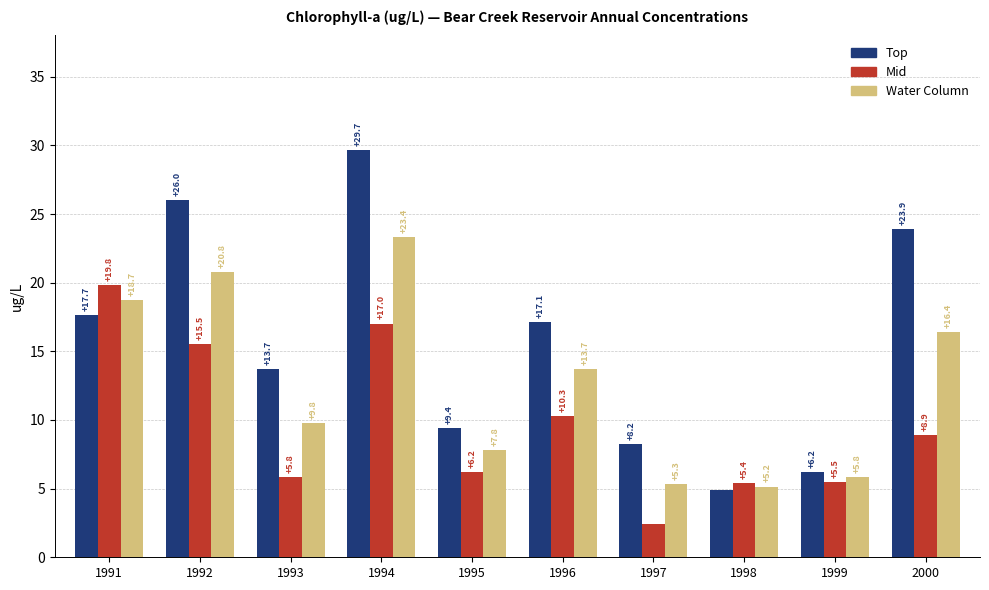

List the series in order of their peak value, highest first.

Top, Water Column, Mid